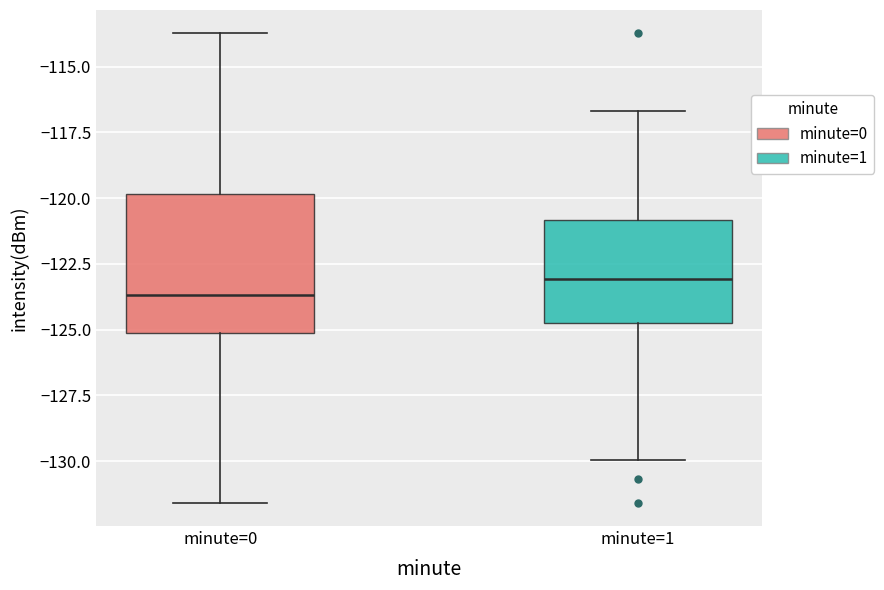

Reading left to right, transcribe this box plot: for each box, give where its median line is, the range the box spans, and where its two whiskers end, as read against the y-axis. The values are not printed on the chart, so give them approximately, as read against the axis.

minute=0: median -123.5, box -125.0 to -120.0, whiskers -131.5 to -113.5
minute=1: median -123.0, box -125.0 to -121.0, whiskers -130.0 to -116.5